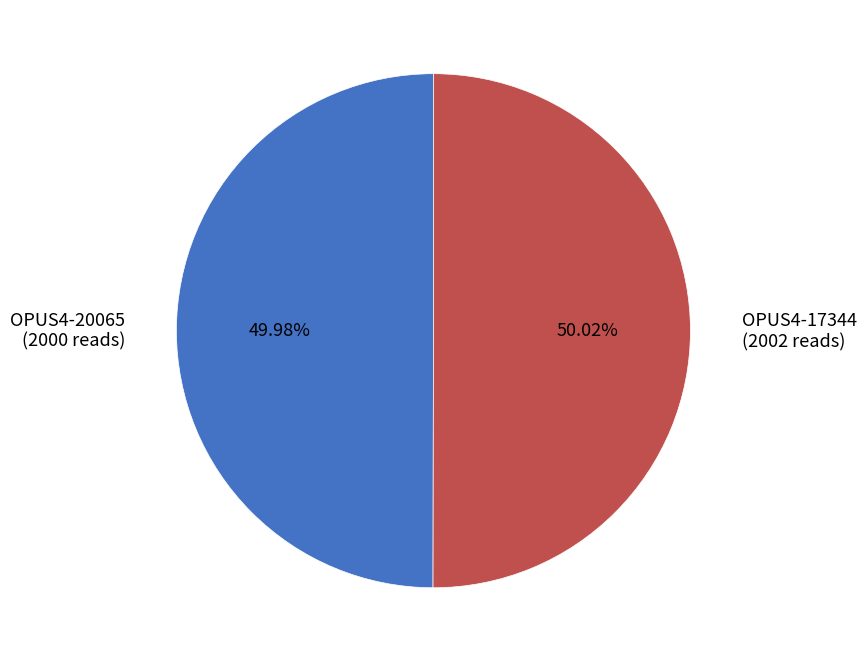

Count the number of slices in the pie.

2